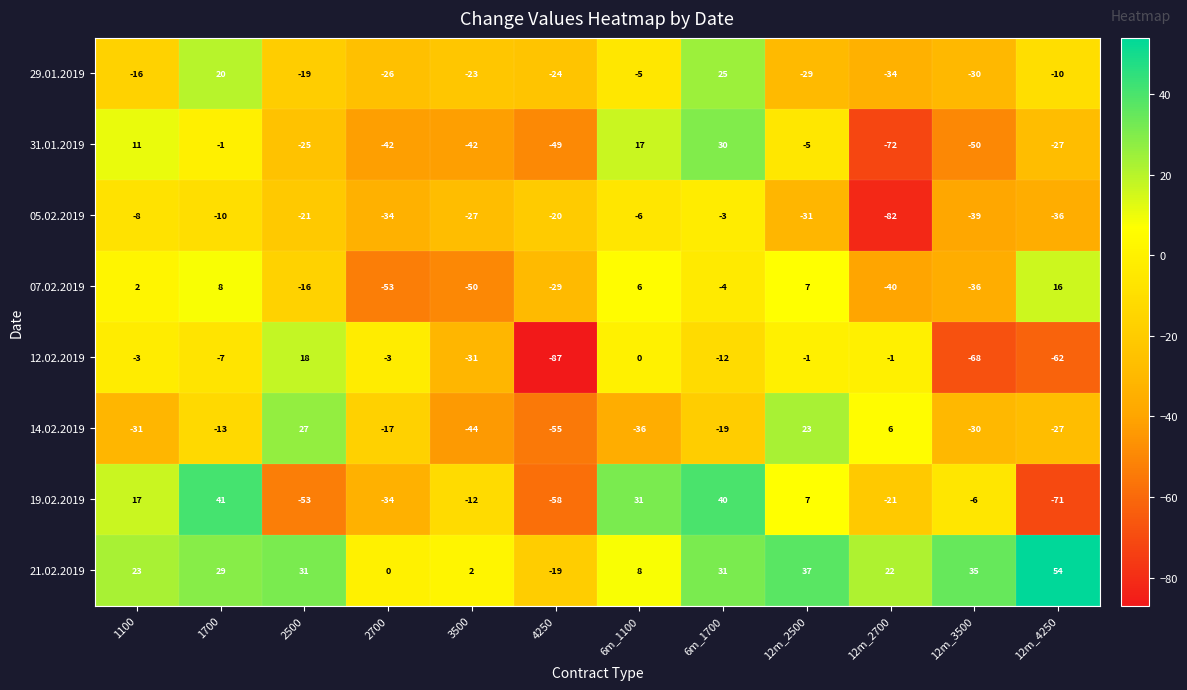

At which label is 12.02.2019 closest to -34?

3500